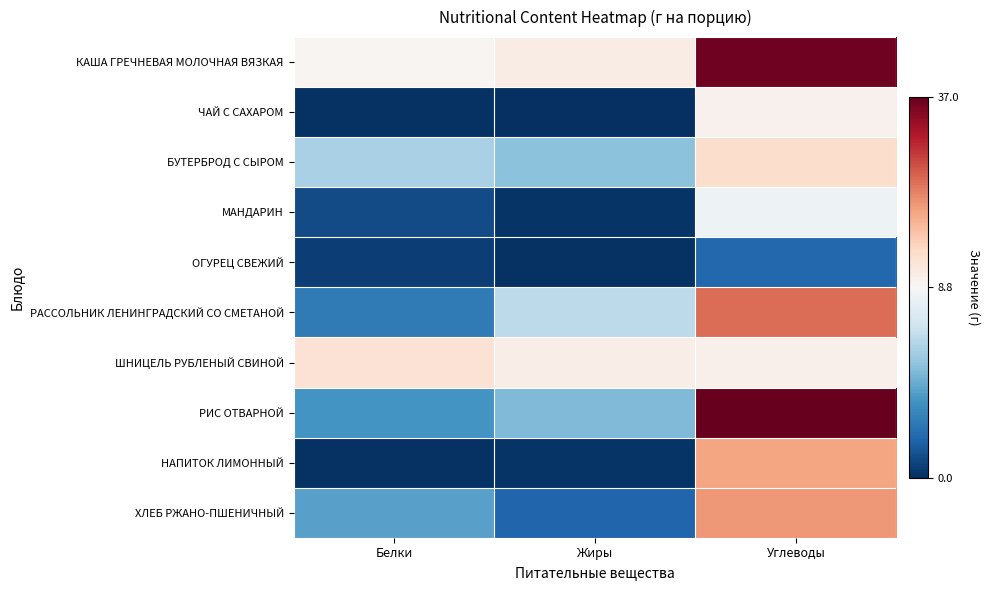

Which series has the largest total across all categories?

КАША ГРЕЧНЕВАЯ МОЛОЧНАЯ ВЯЗКАЯ